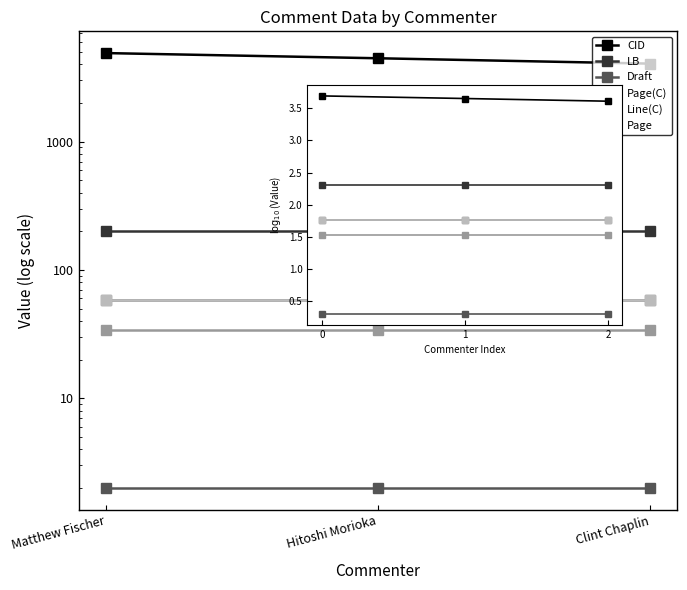

Which category has the highest value in the Line(C) series?

Matthew Fischer